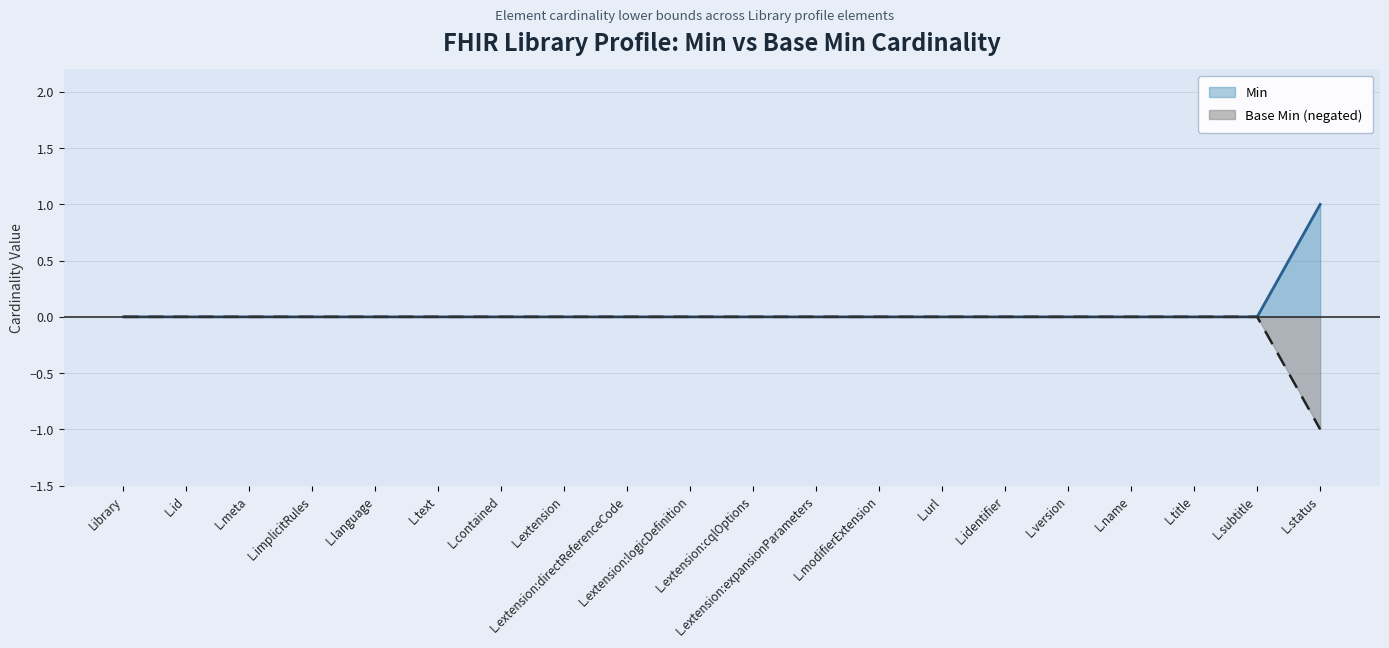

True or false: Min and Base Min cross at least once.

False